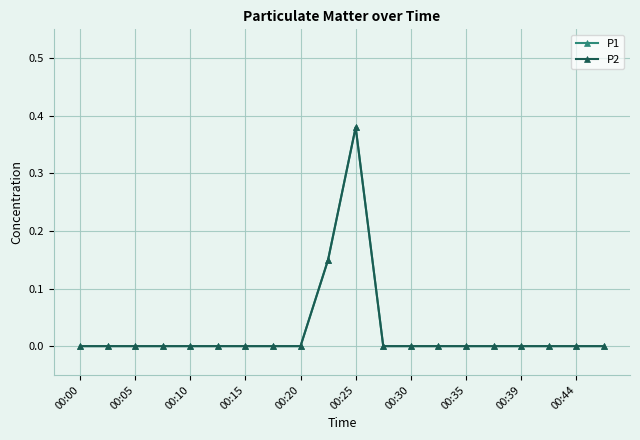

Is this an area chart (filled region under the line)?

No